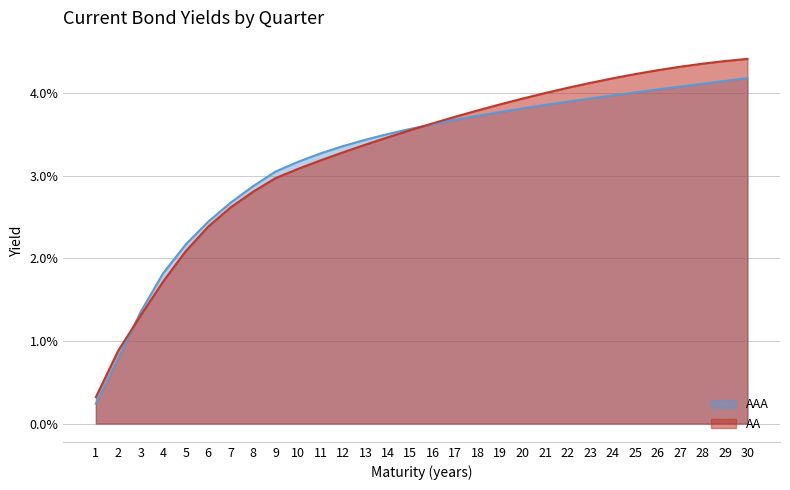

Between which two adjacent categories do AAA and AA first intersect?

2 and 3